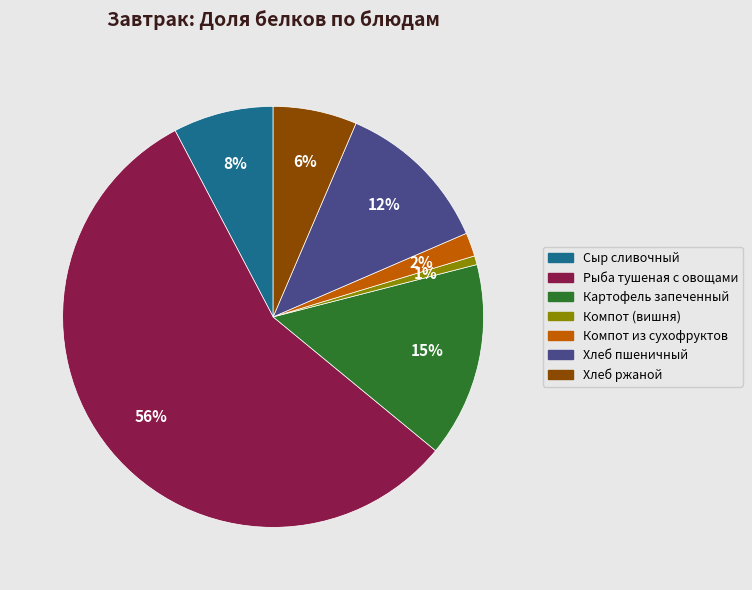

To the nearest percent, what is the average slice percentage?

14%